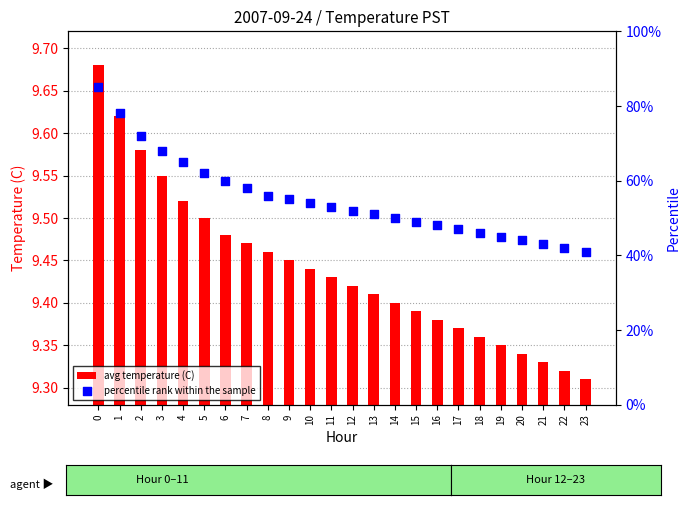

At how many categories does at least one series exceed 22?

24